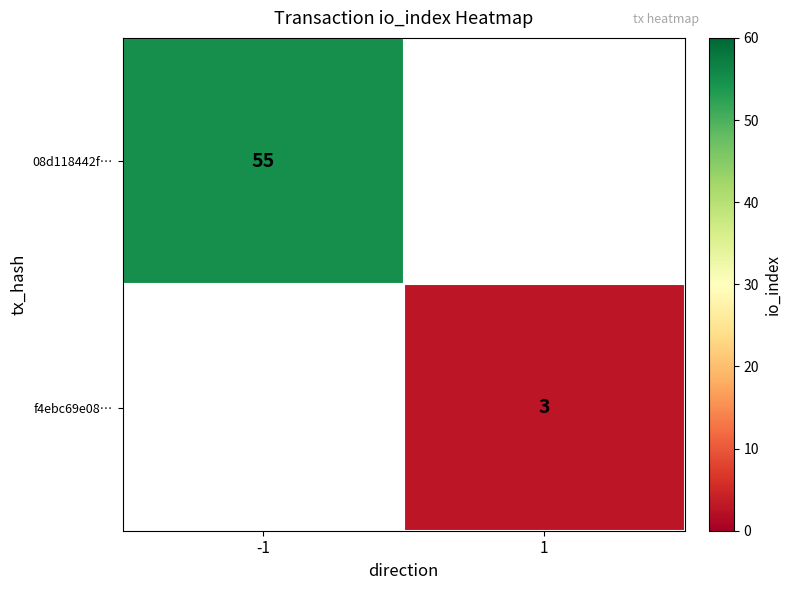

The 08d118442f… series shows 55 at -1. True or false?

True